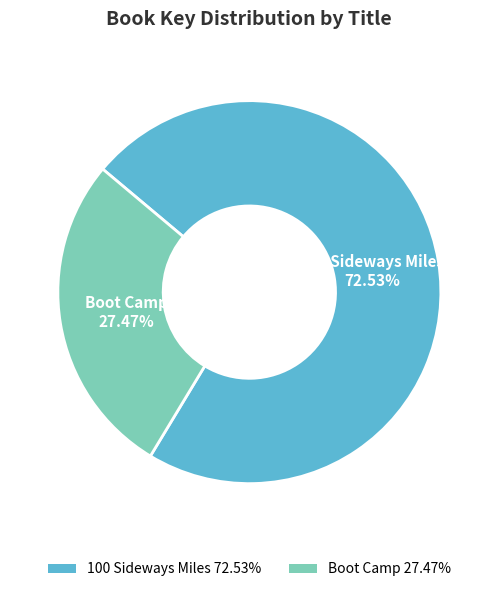

How many segments does this pie chart have?

2